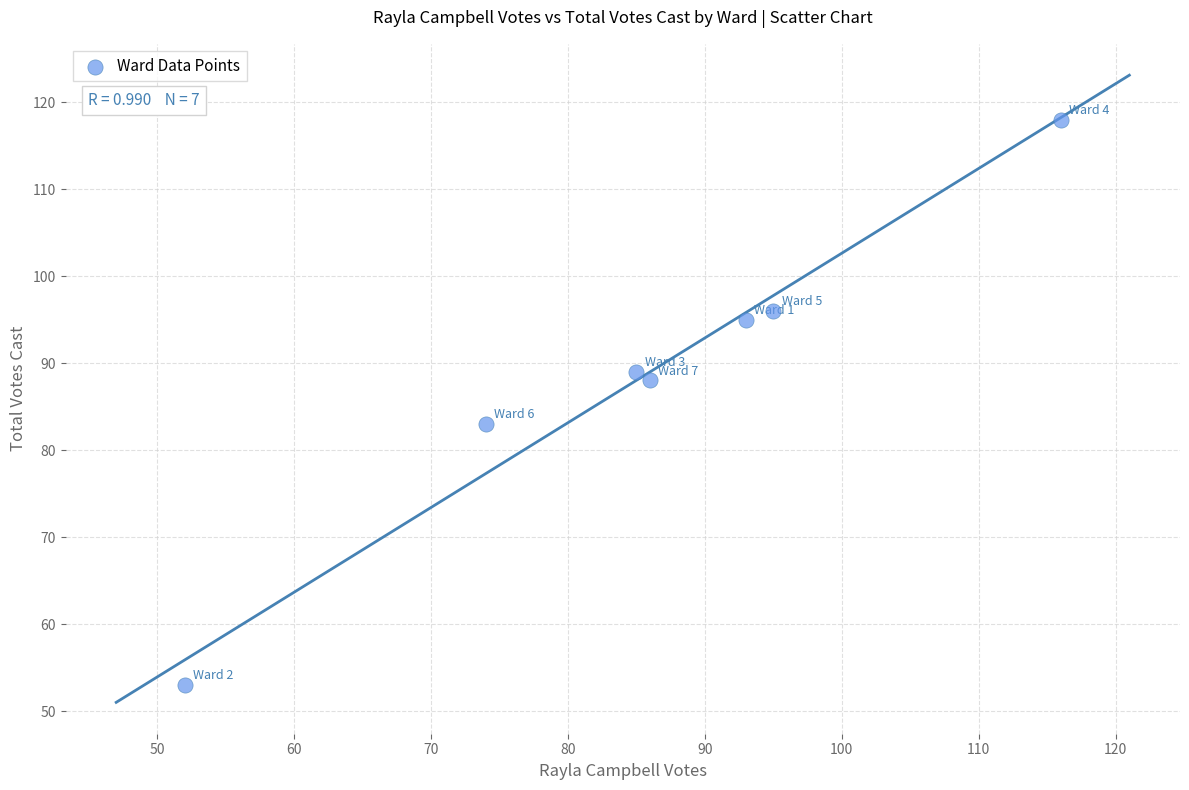

What is the average Y value?

89